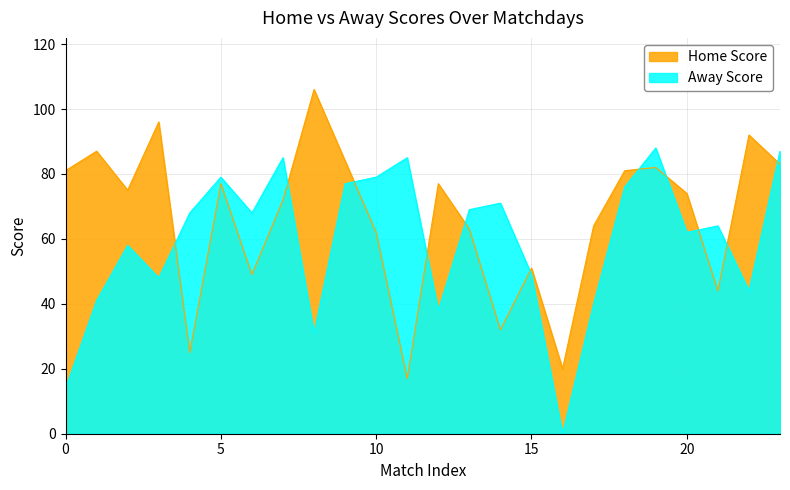

What is the sum of the Home Score values at 09-04-2024 and 18-01-2024?

132